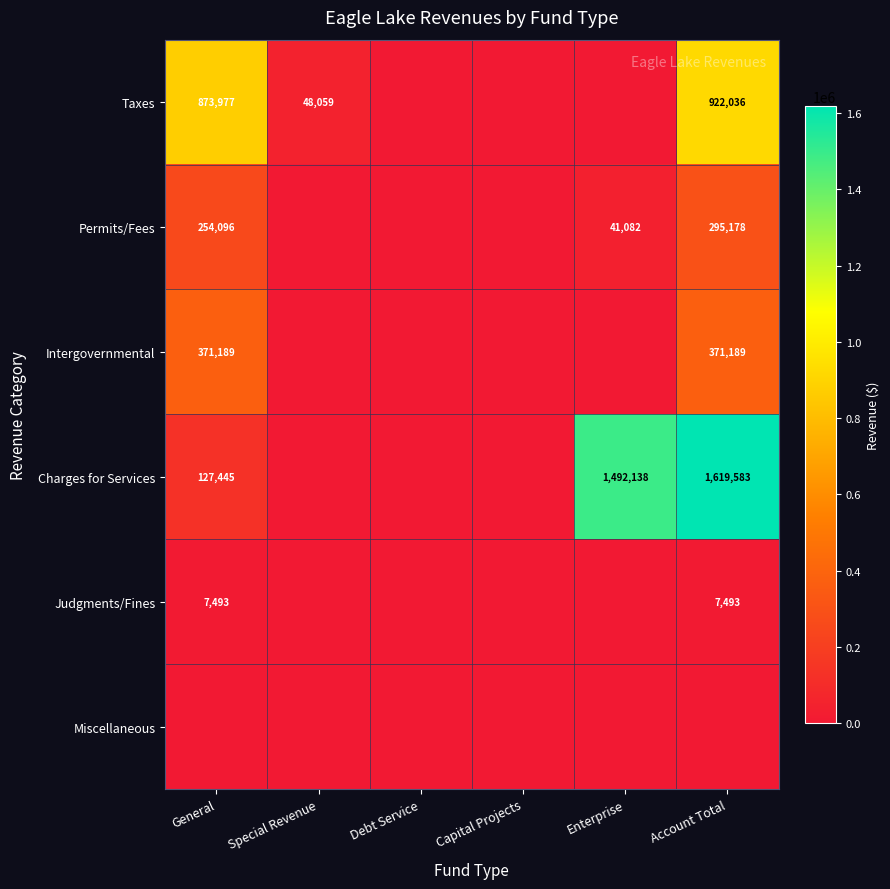

Is it true that Taxes equals 873977 at General?

True